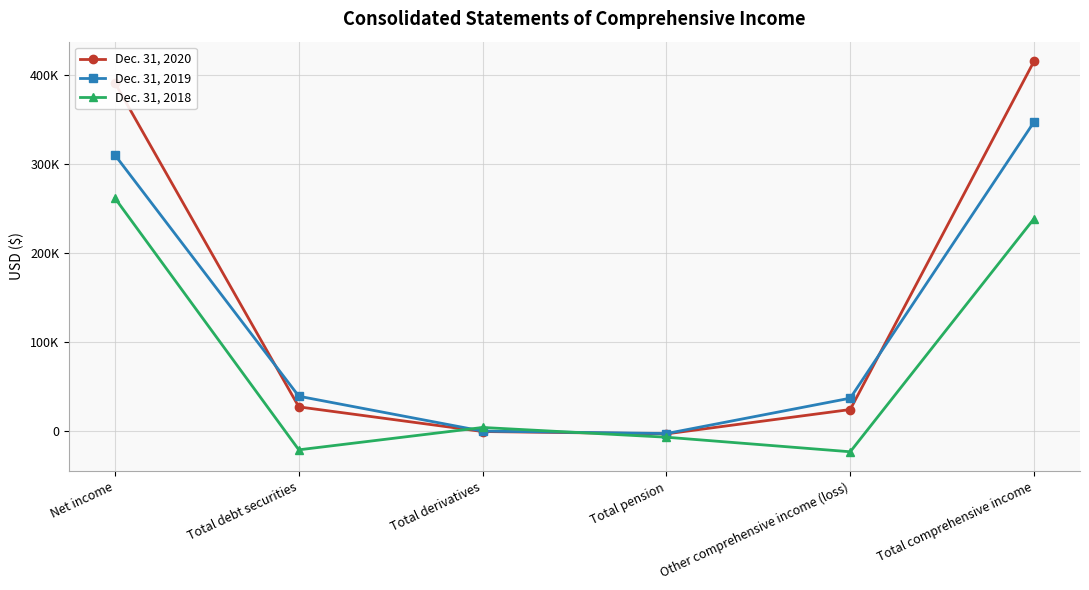

Is this an area chart (filled region under the line)?

No